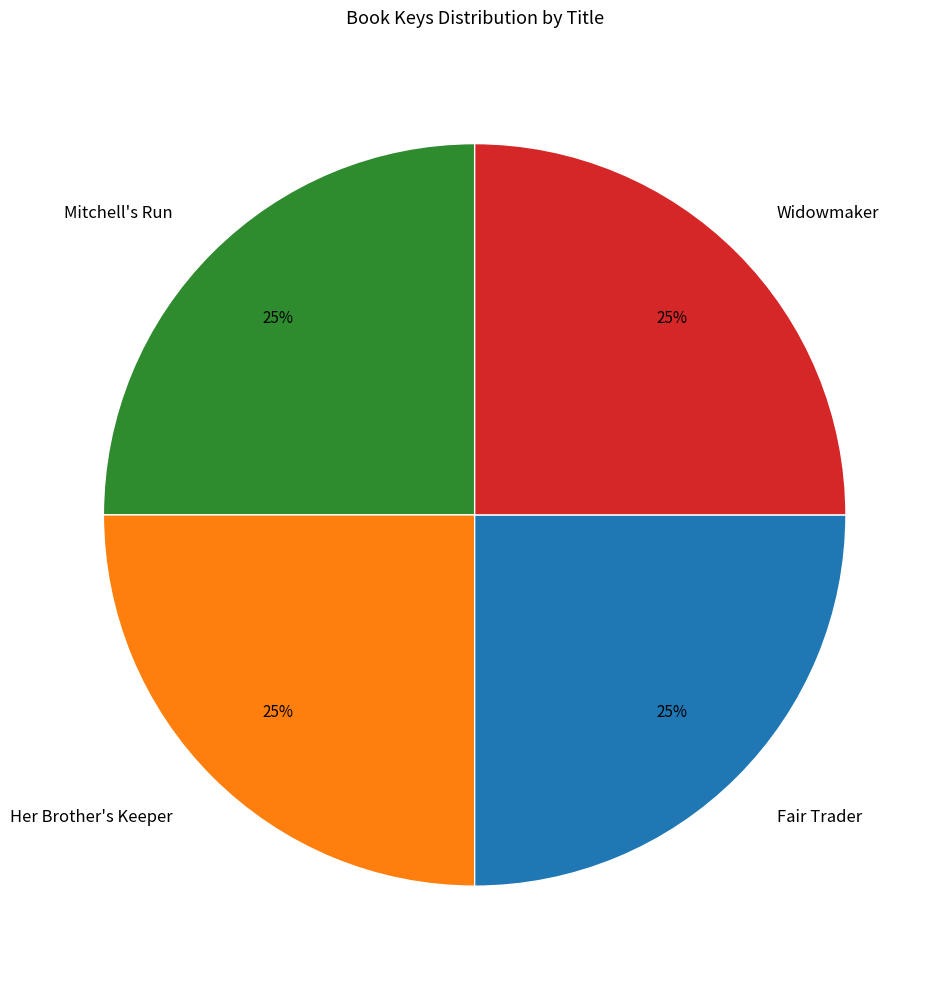

To the nearest percent, what portion does Mitchell's Run represent?

25%